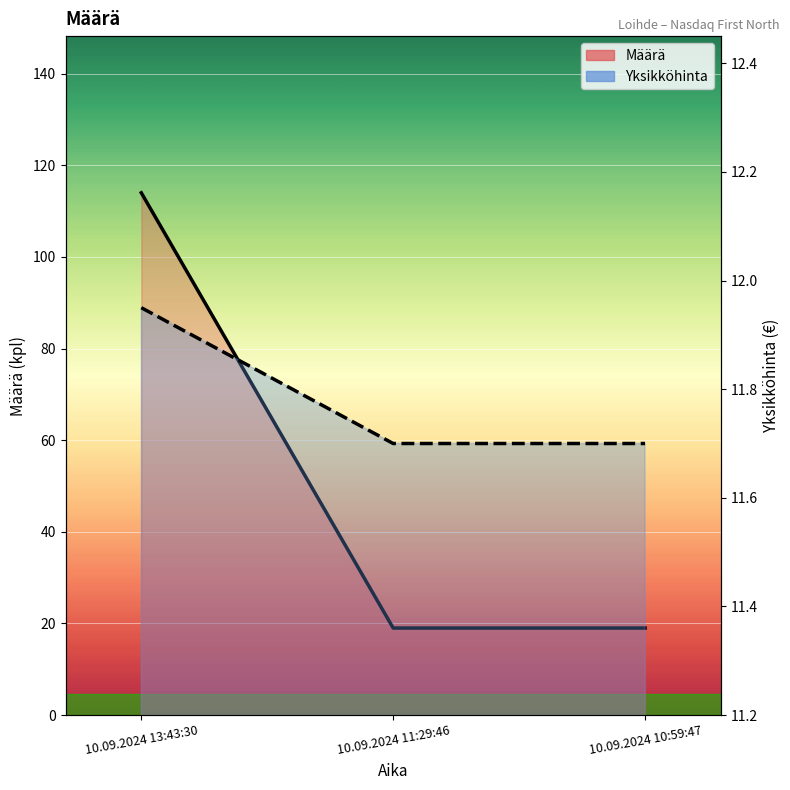

What is the label of the 2nd point from the right?

10.09.2024 11:29:46